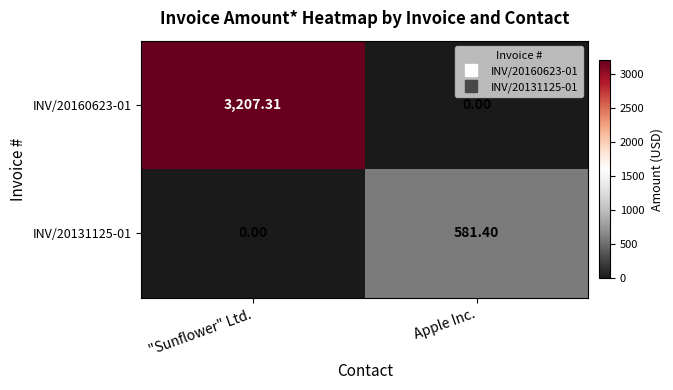

Which series changed the most between "Sunflower" Ltd. and Apple Inc.?

INV/20160623-01